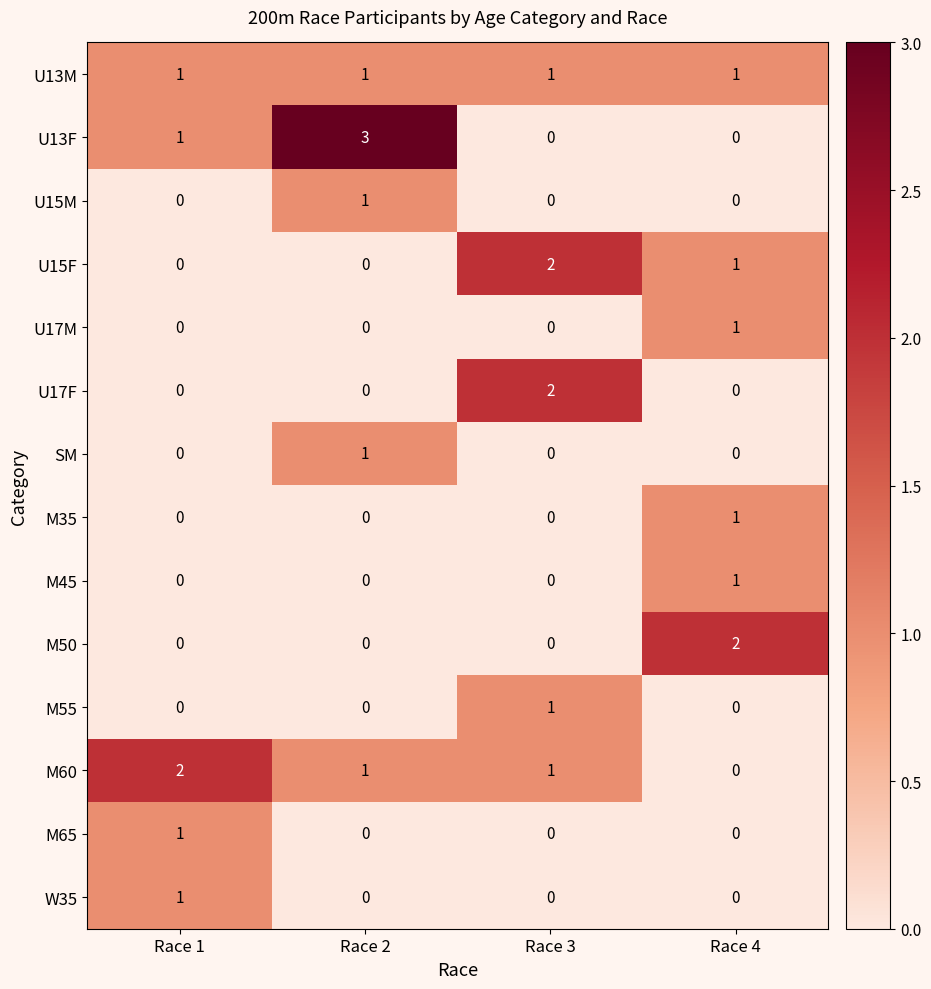

At how many categories does at least one series exceed 0?

4